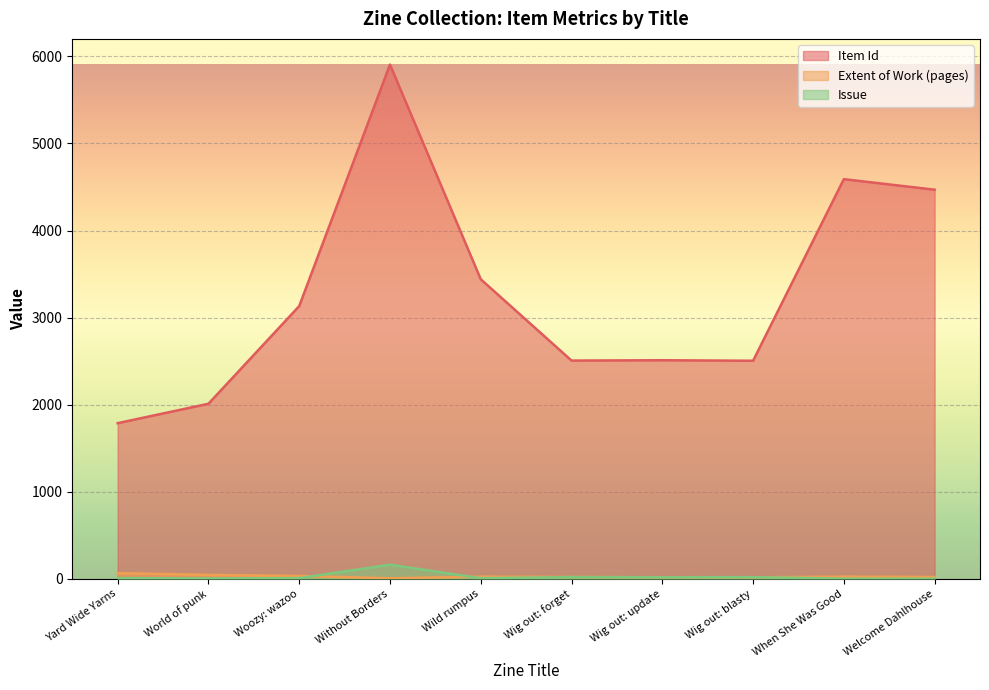

What is the sum of all Issue values?

239